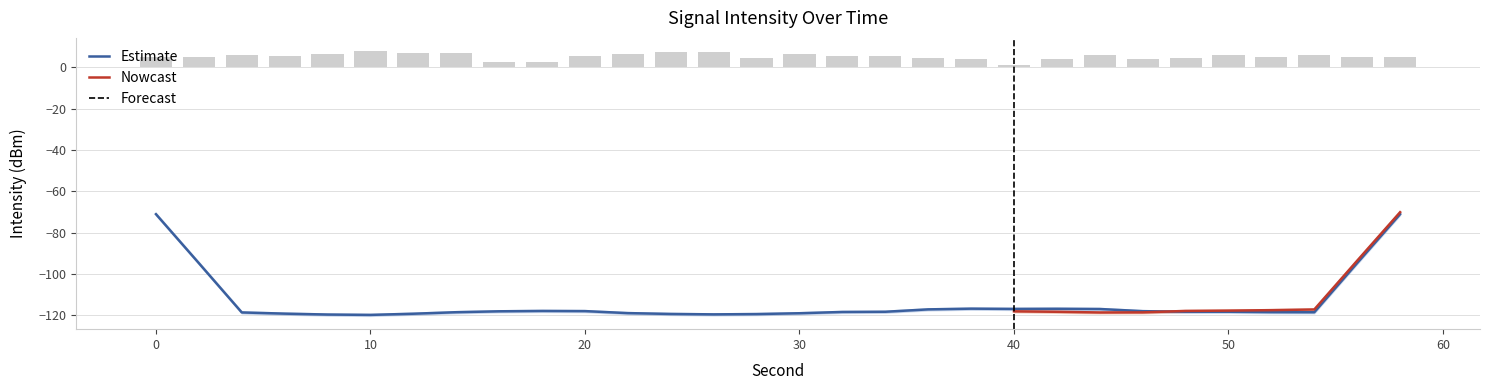

What is the change in value from 46 to 50?

+2.0